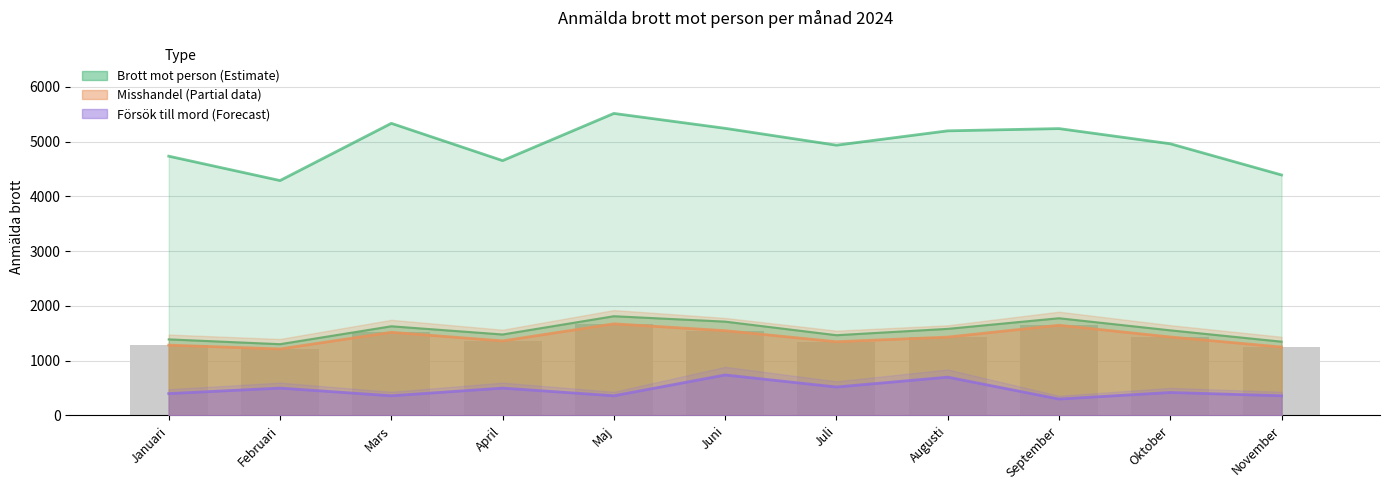

The Misshandel, ej med dödlig utgång, totalt series shows 954 at Oktober. True or false?

False